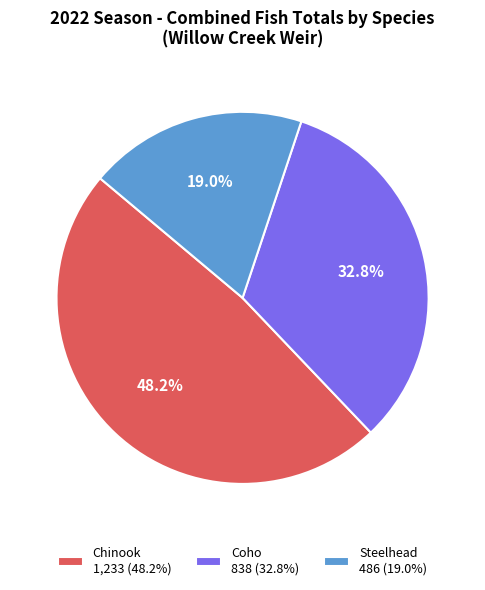

Is Chinook the majority of the pie?

No